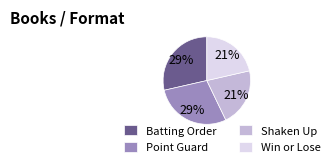

To the nearest percent, what is the combined percentage of Win or Lose and Point Guard?

50%